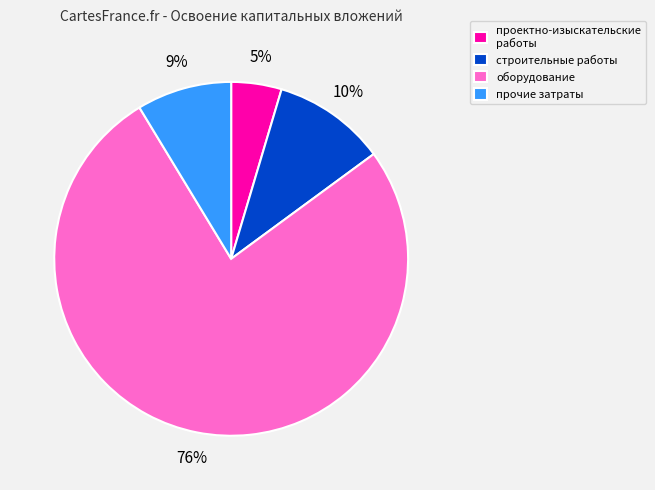

Which slice represents more than half of the pie?

оборудование